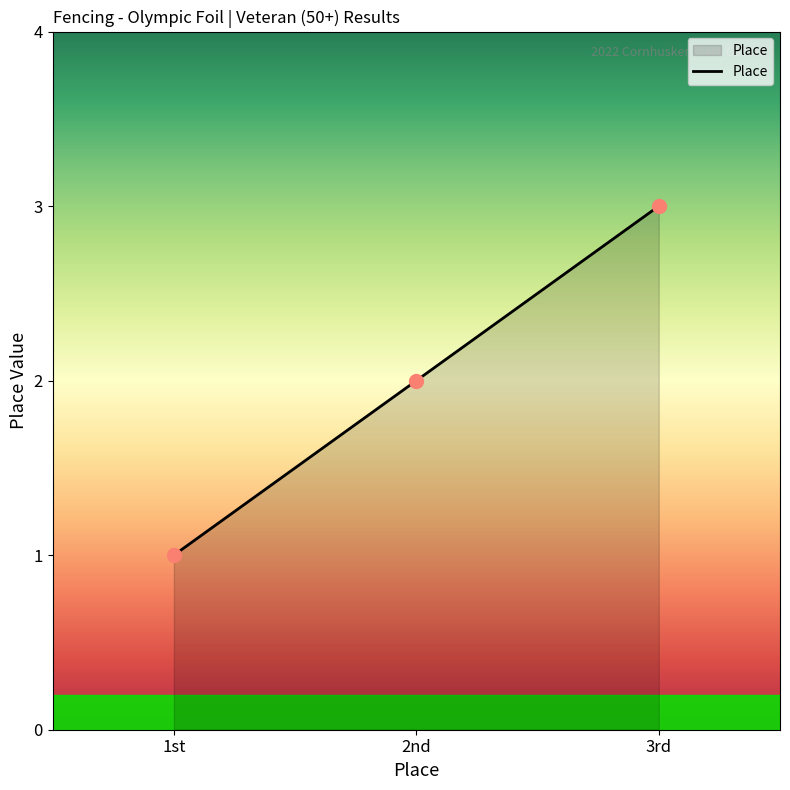

Rank the categories by value from lowest to highest.

1st, 2nd, 3rd